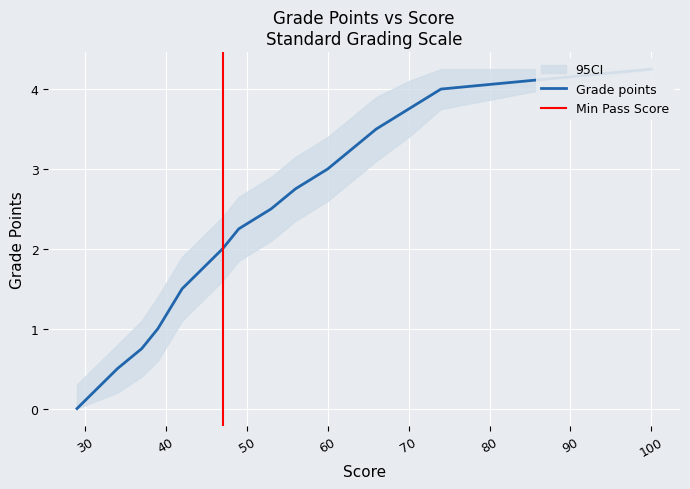

What is the difference between the second highest and second lowest values?

3.5